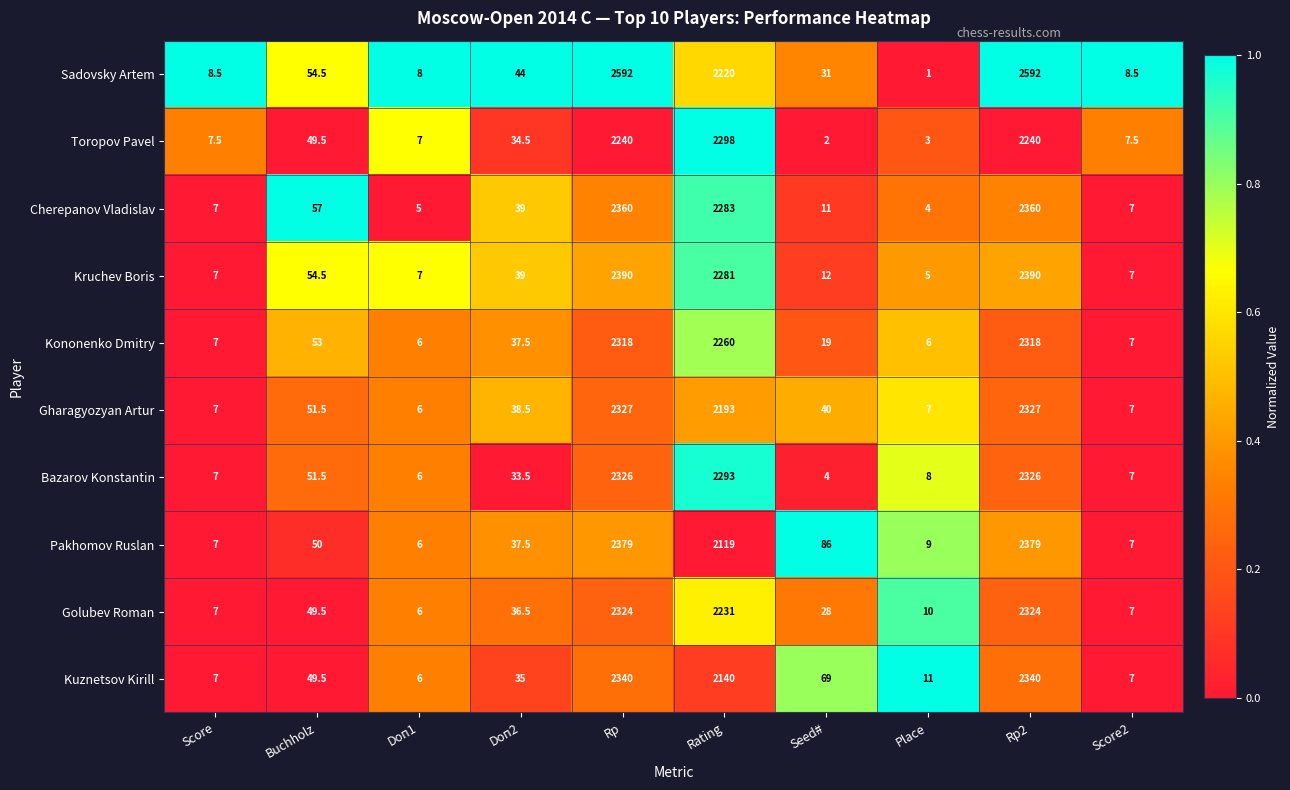

How many series are shown in this chart?

10